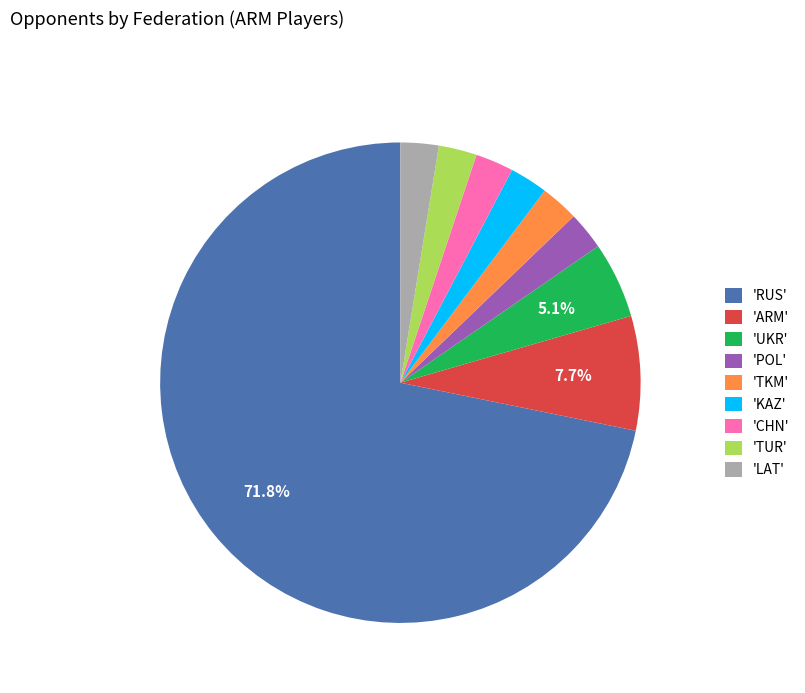

Which category has the biggest portion of the pie?

'RUS'